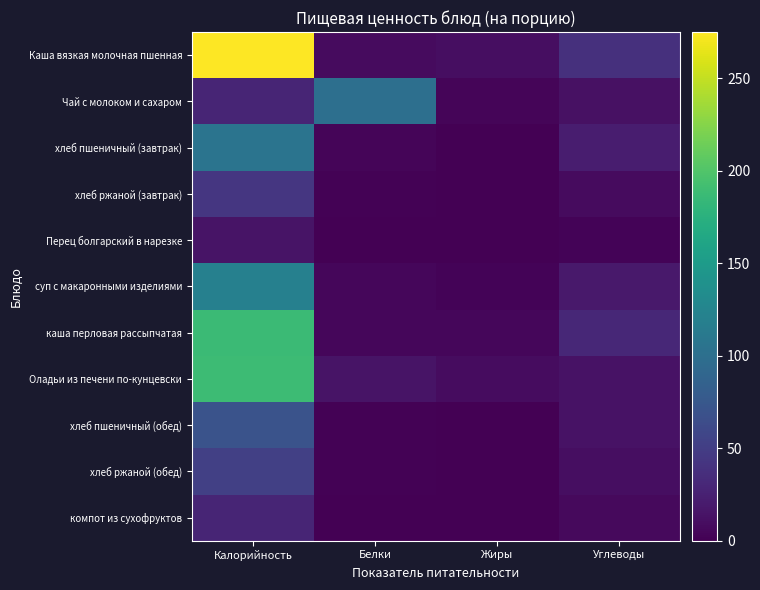

Reading left to right, list all the values displayed in this chart.

Каша вязкая молочная пшенная: Калорийность=275.0	Белки=8.3	Жиры=10.1	Углеводы=37.6
Чай с молоком и сахаром: Калорийность=28.0	Белки=100.0	Жиры=3.5	Углеводы=12.5
хлеб пшеничный (завтрак): Калорийность=106.0	Белки=3.4	Жиры=0.0	Углеводы=22.0
хлеб ржаной (завтрак): Калорийность=43.0	Белки=2.0	Жиры=0.0	Углеводы=8.0
Перец болгарский в нарезке: Калорийность=15.0	Белки=1.0	Жиры=0.0	Углеводы=3.0
суп с макаронными изделиями: Калорийность=120.0	Белки=5.0	Жиры=3.0	Углеводы=19.0
каша перловая рассыпчатая: Калорийность=187.0	Белки=4.4	Жиры=5.3	Углеводы=30.5
Оладьи из печени по-кунцевски: Калорийность=188.0	Белки=14.0	Жиры=9.0	Углеводы=13.0
хлеб пшеничный (обед): Калорийность=70.0	Белки=2.0	Жиры=0.0	Углеводы=13.0
хлеб ржаной (обед): Калорийность=52.2	Белки=2.0	Жиры=0.4	Углеводы=10.0
компот из сухофруктов: Калорийность=29.0	Белки=0.1	Жиры=0.0	Углеводы=7.2